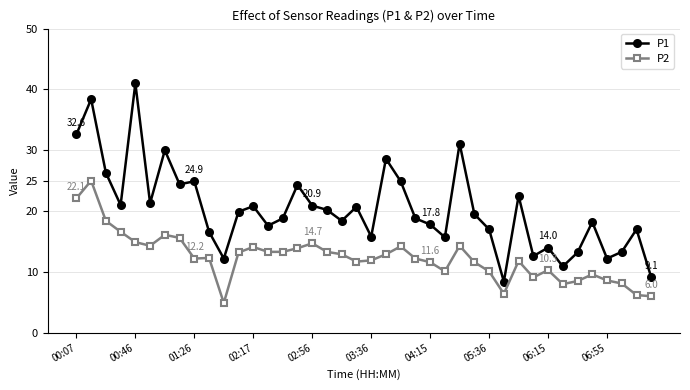

Which series has the largest range (max minus min)?

P1